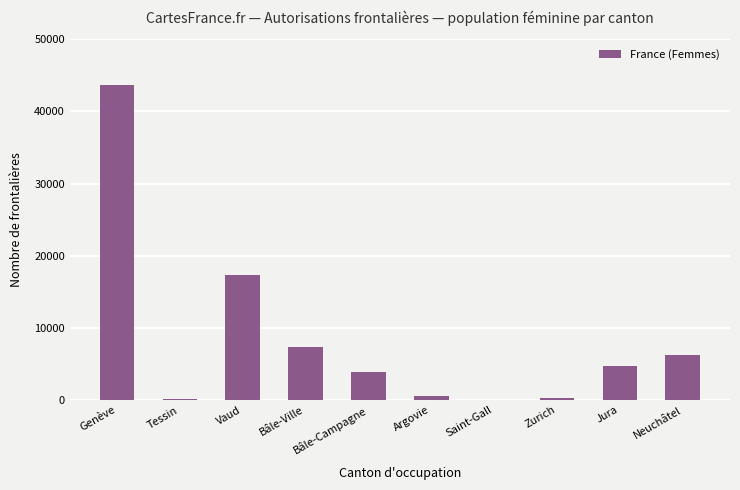

At which category does the chart reach its peak across all series?

Genève